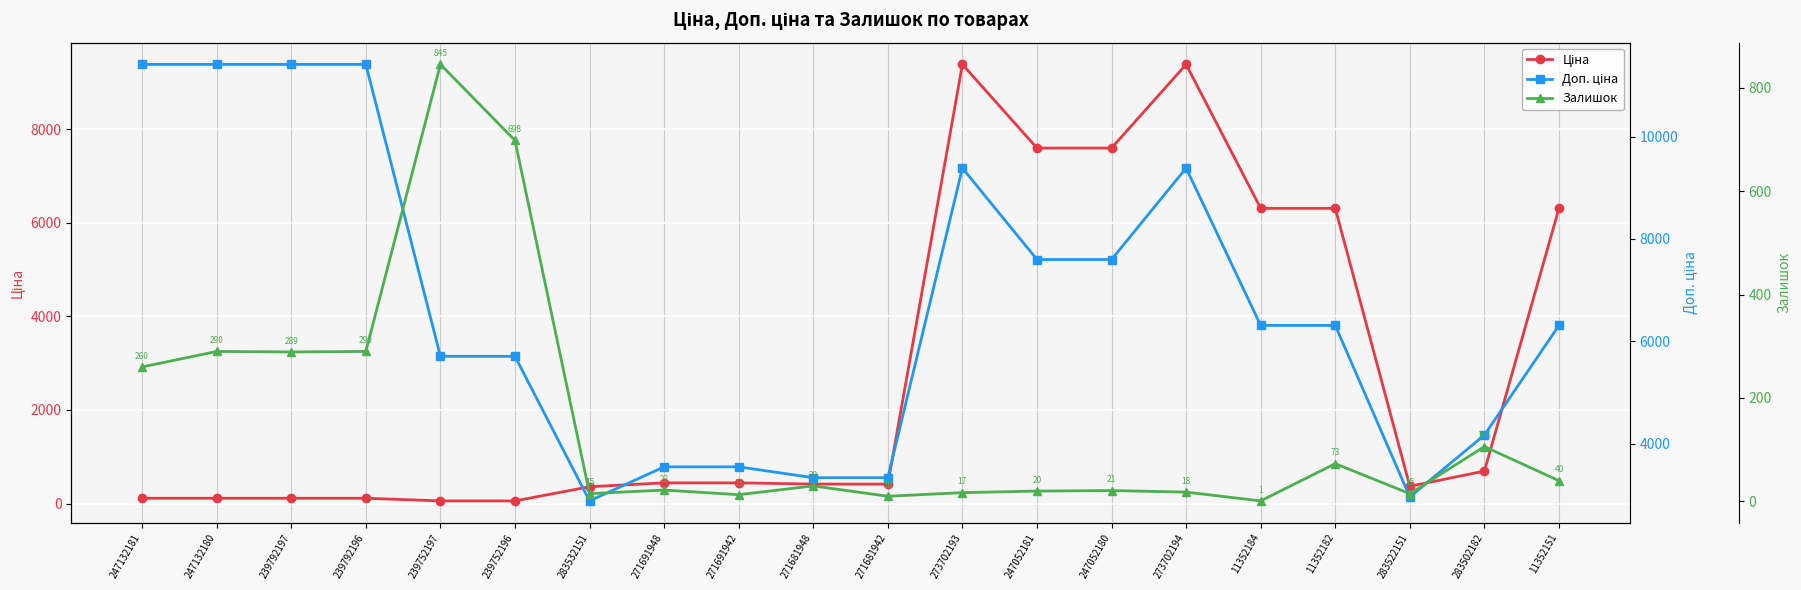

True or false: Доп. ціна has more than 0 points higher than both neighbors.

True